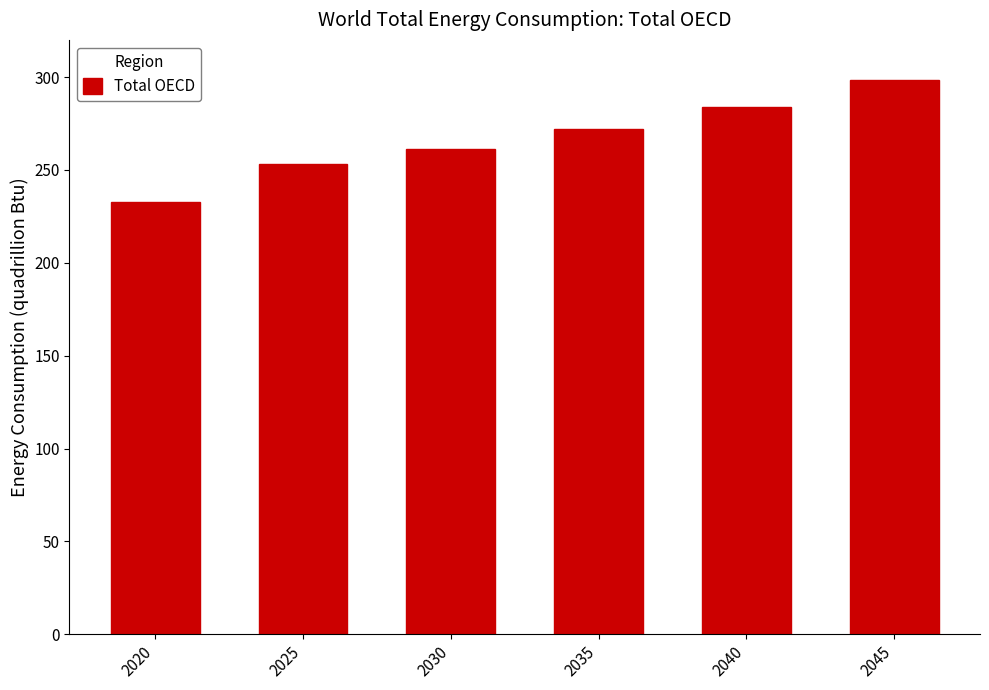

What is the sum of the values at 2035 and 2030?

533.3